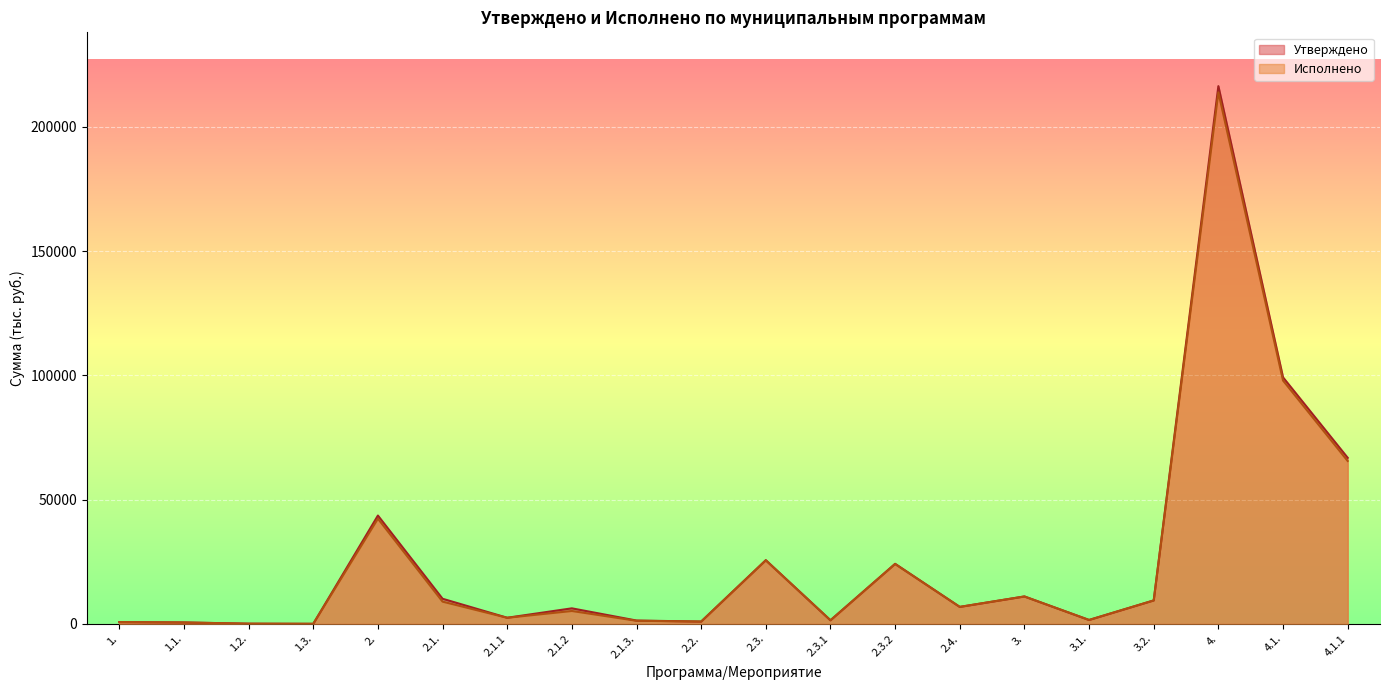

List the labels in order of Утверждено value, largest first.

4., 4.1., 4.1.1, 2., 2.3., 2.3.2, 3., 2.1., 3.2., 2.4., 2.1.2, 2.1.1, 3.1., 2.3.1, 2.1.3., 2.2., 1., 1.1., 1.2., 1.3.